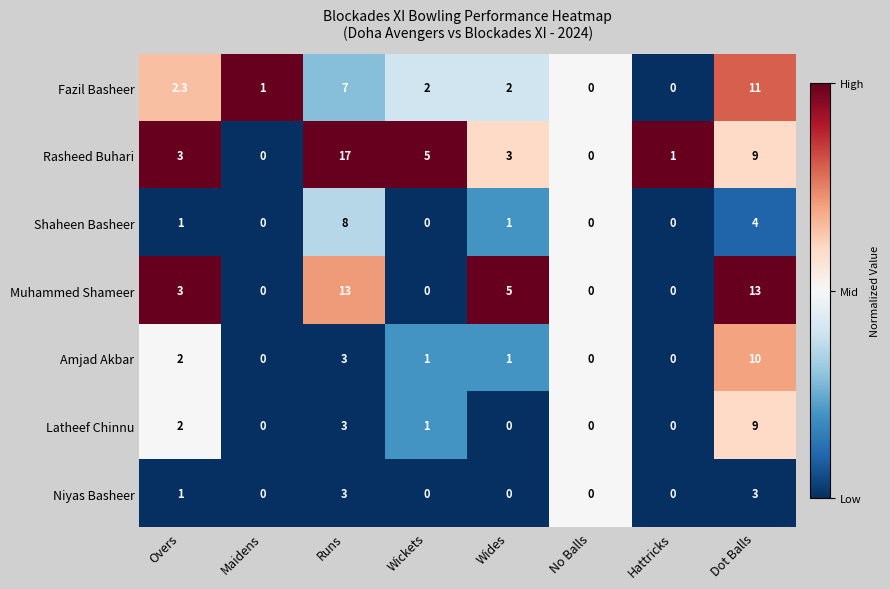

What is the difference between the second highest and second lowest values in the Amjad Akbar series?

3.0